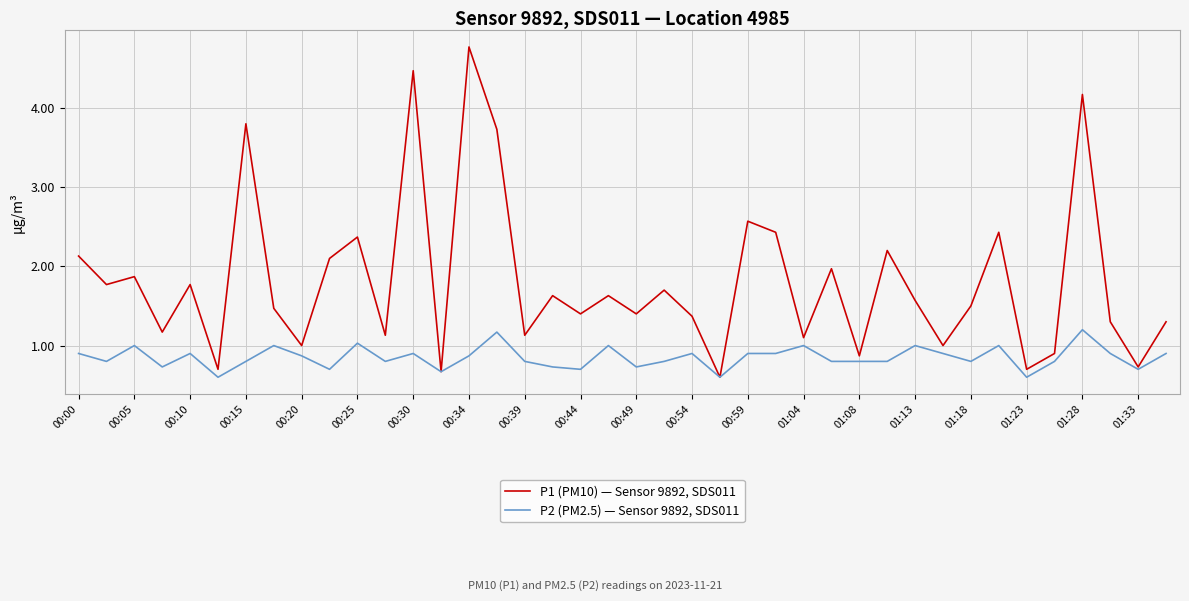

Which series has the largest total across all categories?

P1 (PM10) — Sensor 9892, SDS011